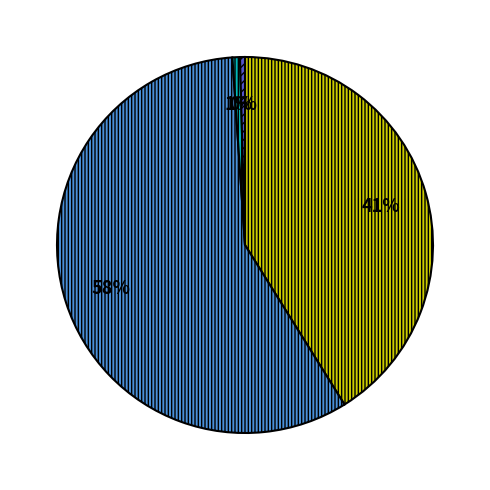

To the nearest percent, what is the average slice percentage?

25%